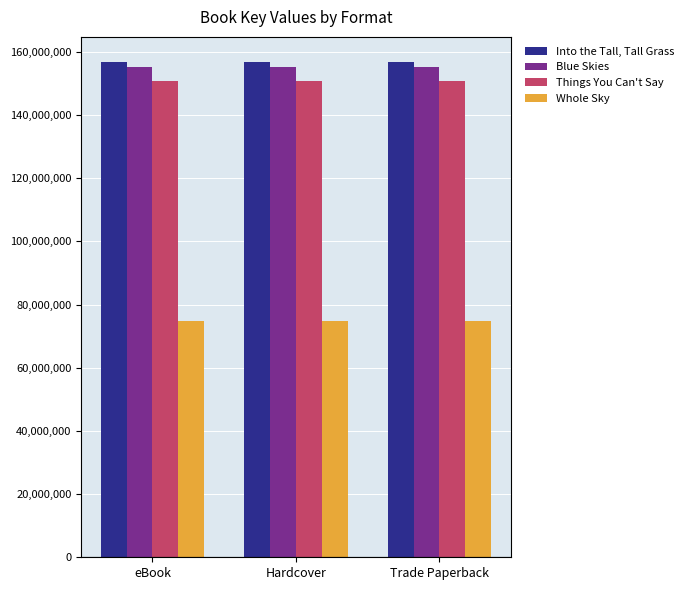

What is the sum of the Blue Skies values at eBook and Hardcover?

310669090